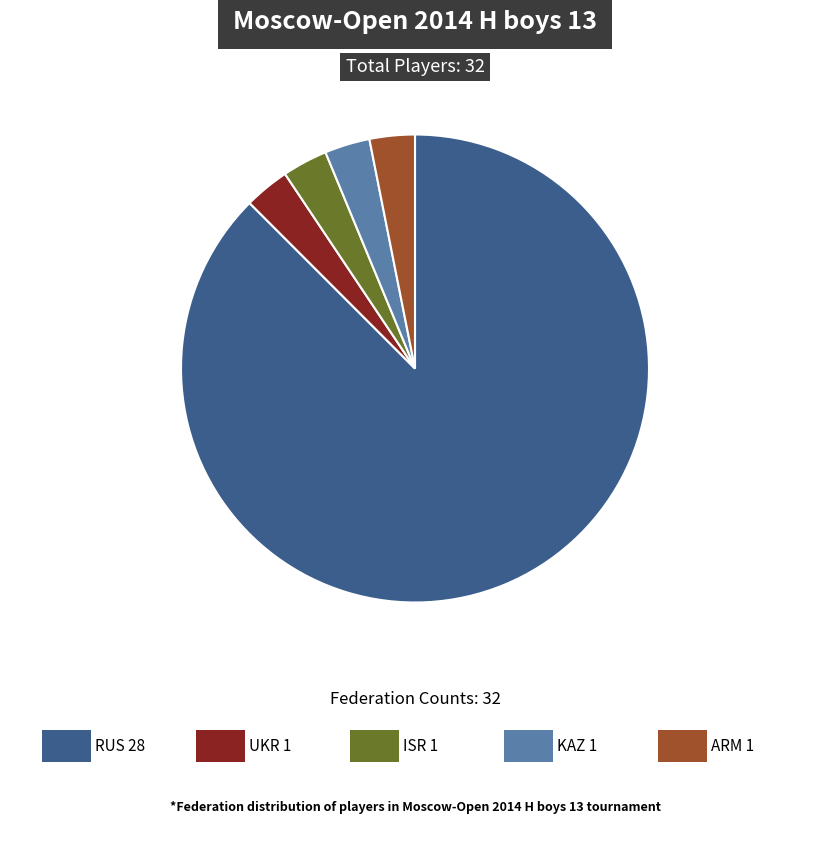

Is there a majority slice in this chart?

Yes